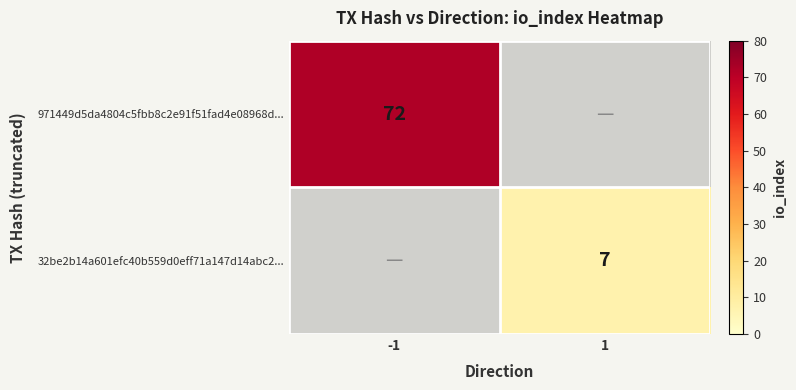

True or false: 971449d5da4804c5fbb8c2e91f51fad4e08968d... has a value of 34 at -1.

False